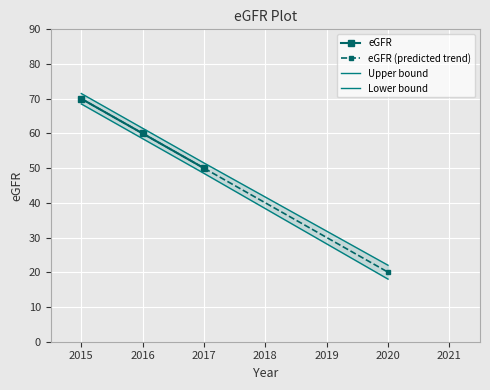

What is the difference between the values at 2015 and 2016?

10